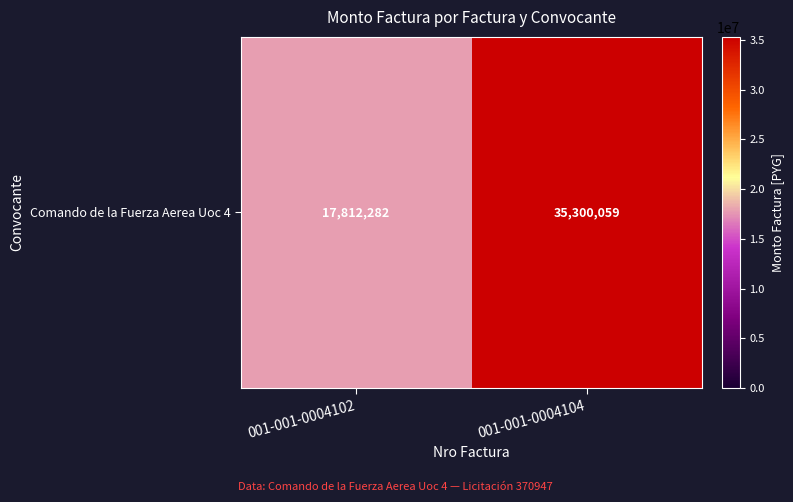

What is the difference between the values at 001-001-0004102 and 001-001-0004104?

17487777